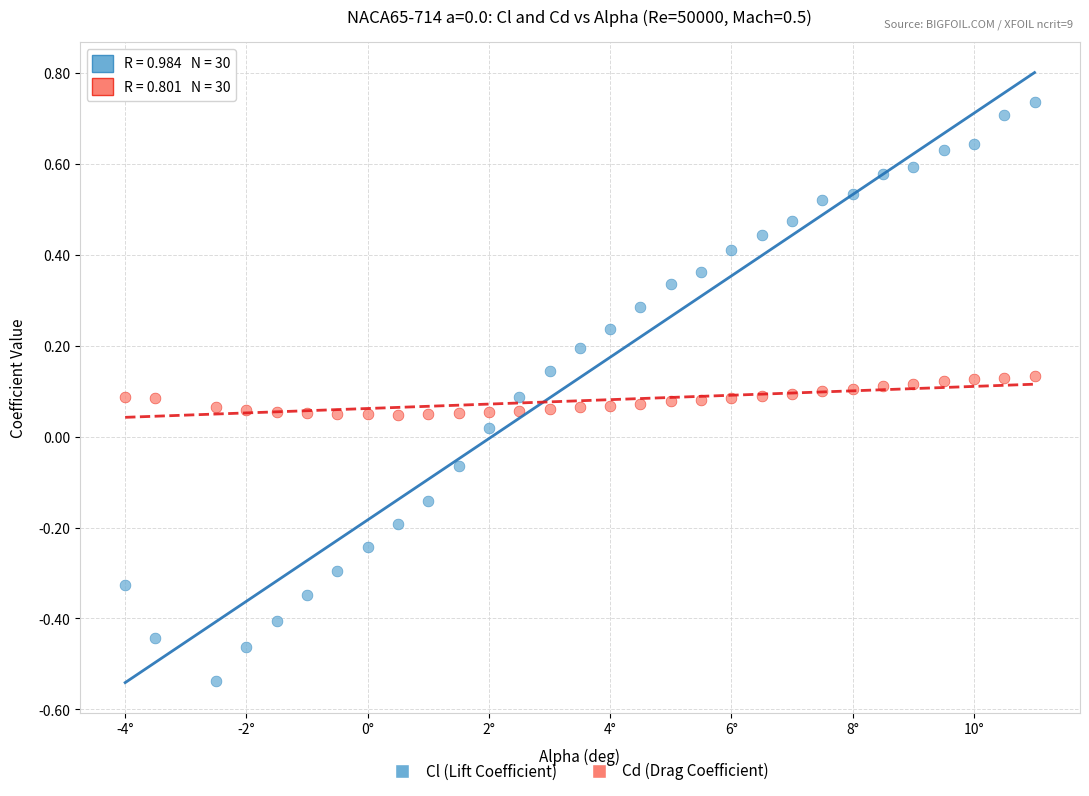

Which series reaches the maximum Y coordinate?

Cl (Lift Coefficient)